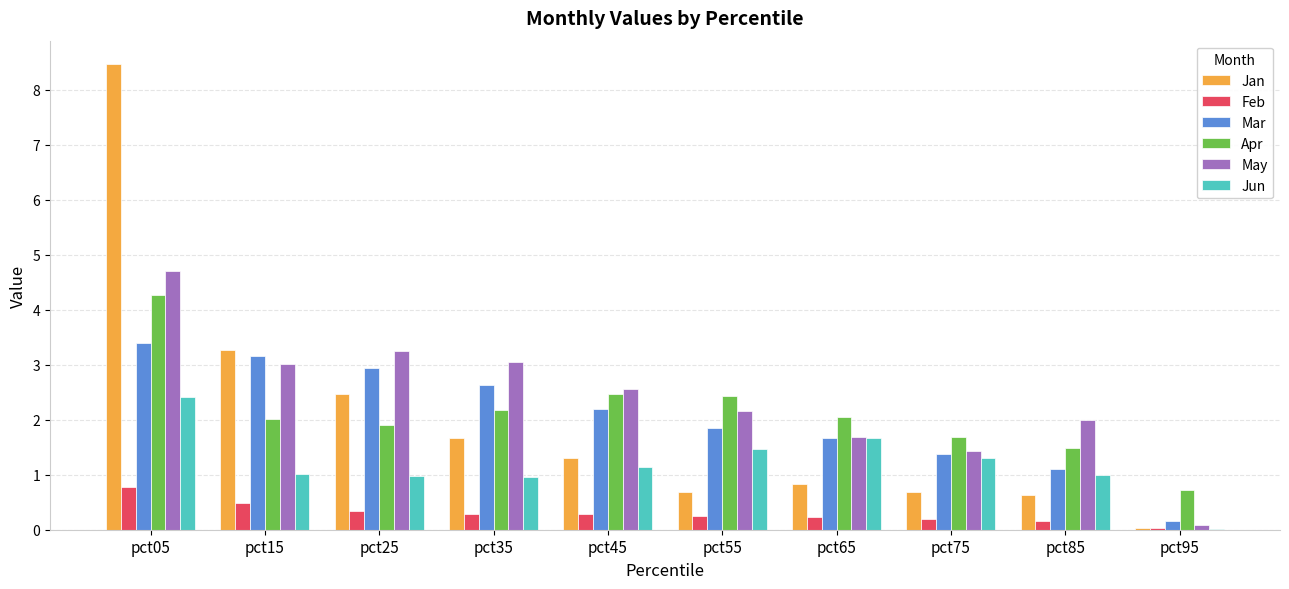

At which category is the sum across all series the highest?

pct05